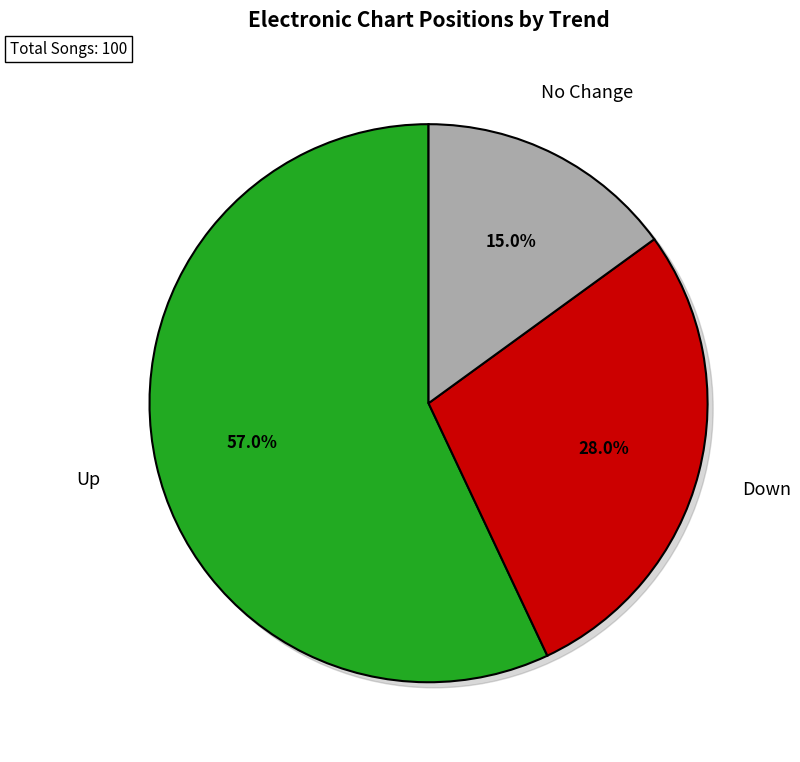

Does any single category account for the majority?

Yes